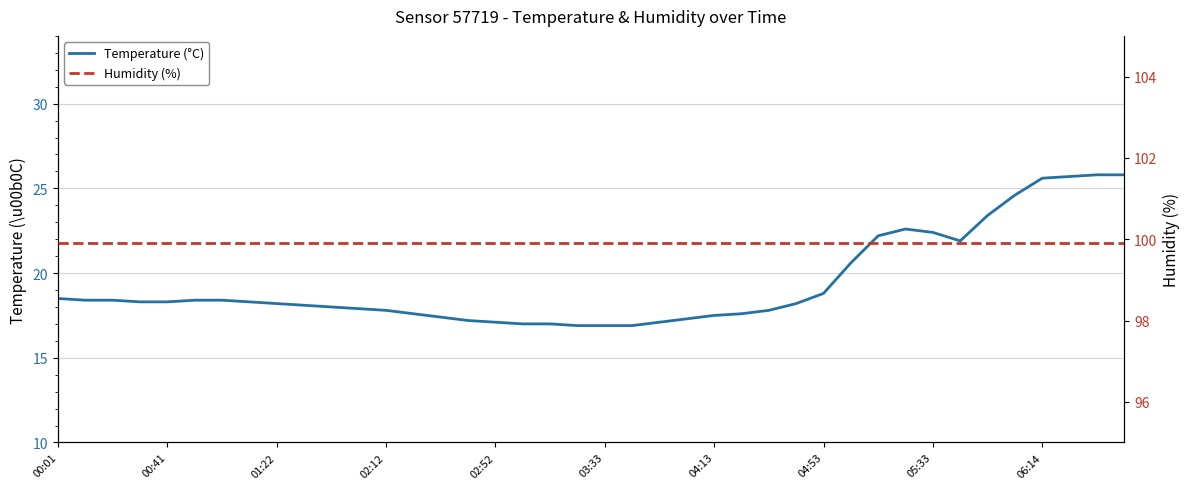

What position from the left is 02:12?

13